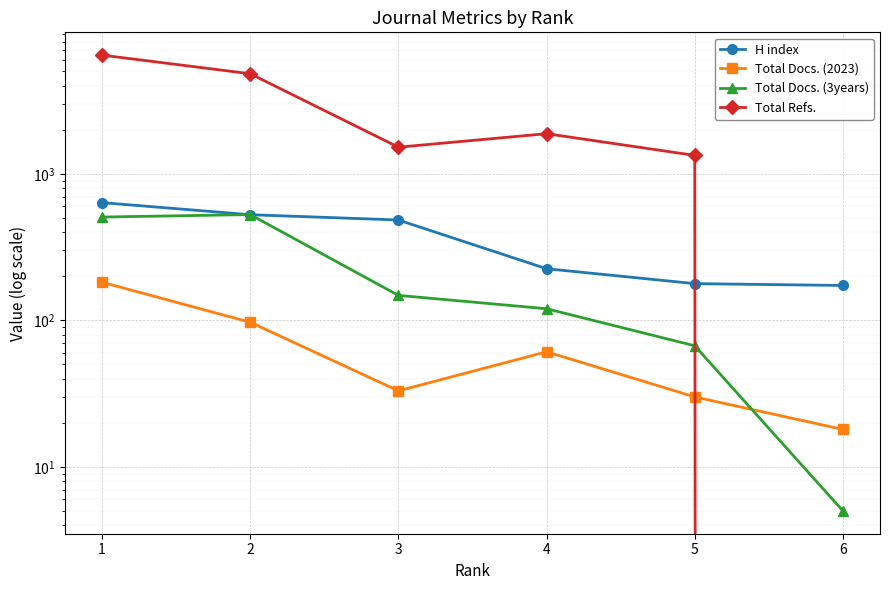

Rank the series at 3 from lowest to highest value.

Total Docs. (2023), Total Docs. (3years), H index, Total Refs.